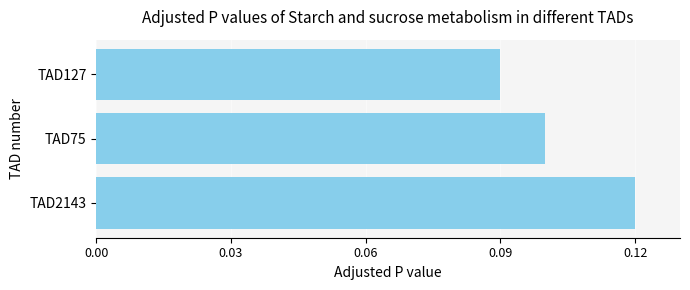

At which label is the value closest to 0?

TAD127